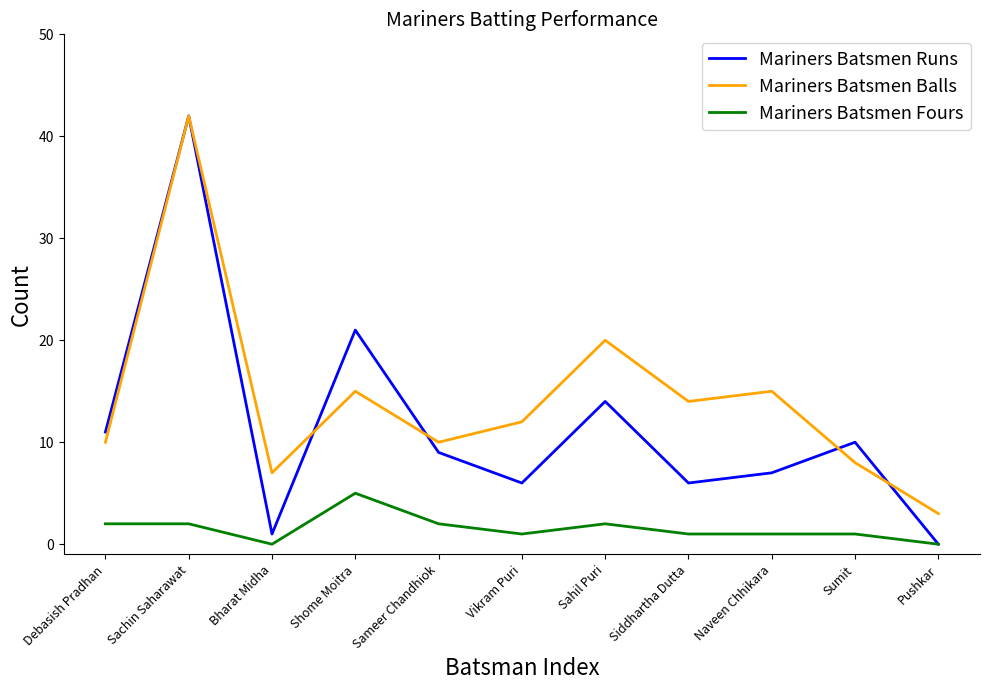

True or false: Mariners Batsmen Fours has a value of 1 at Naveen Chhikara.

True